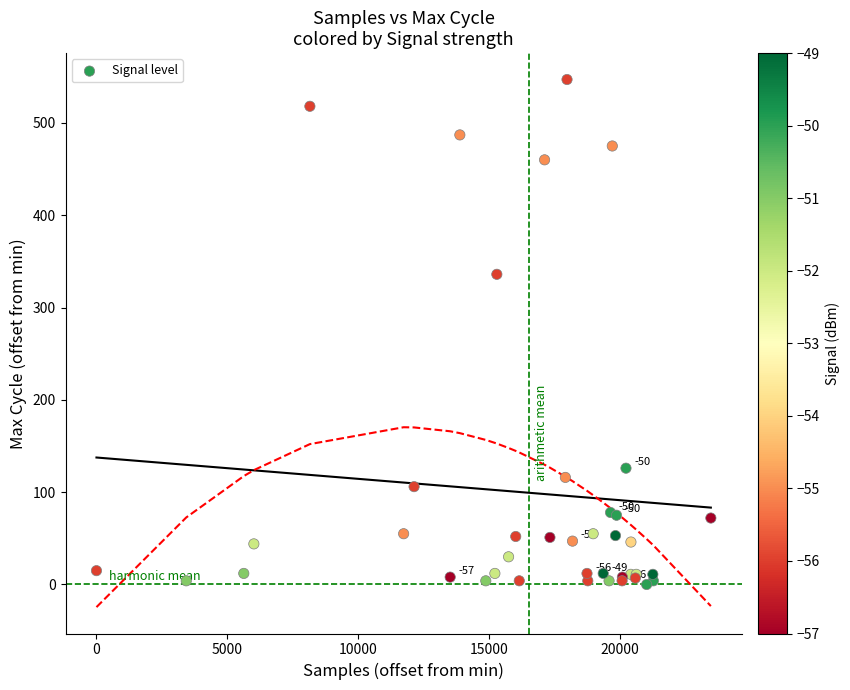

What Y value in the scatter plot is closest to 273?

336